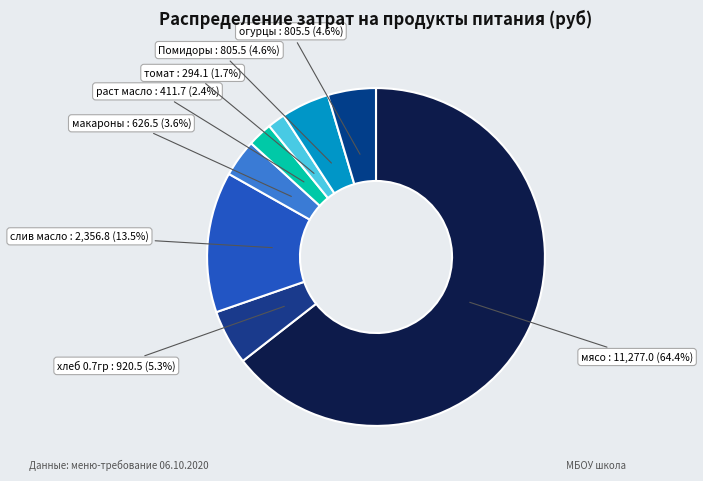

Count the number of slices in the pie.

8